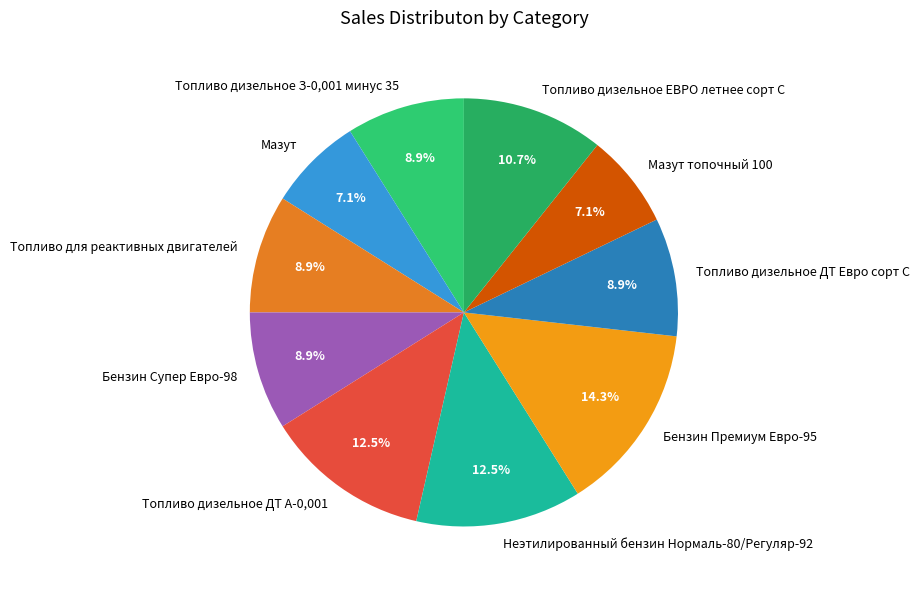

Which category has the biggest portion of the pie?

Бензин Премиум Евро-95